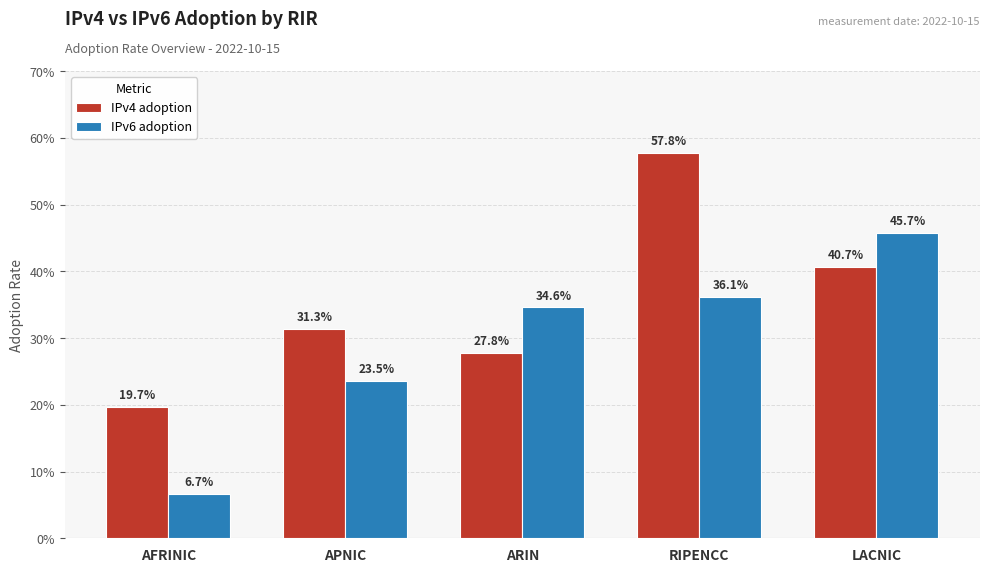

What is the approximate value of IPv4 adoption at RIPENCC?

0.6